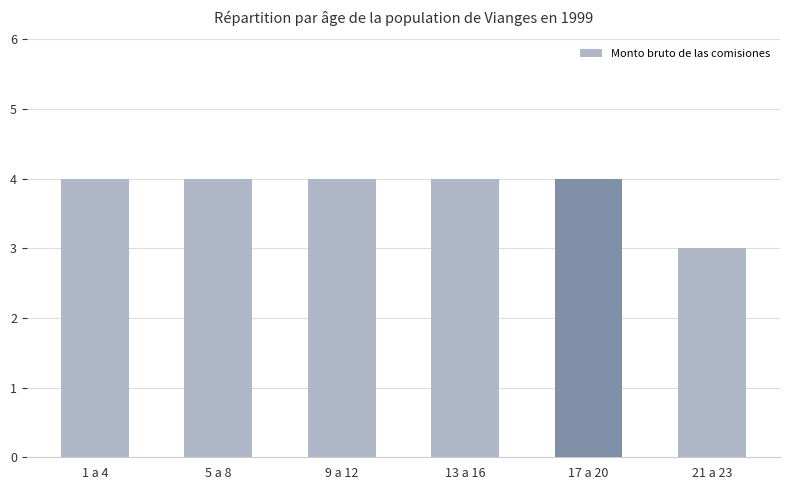

How many bars are there in total?

6